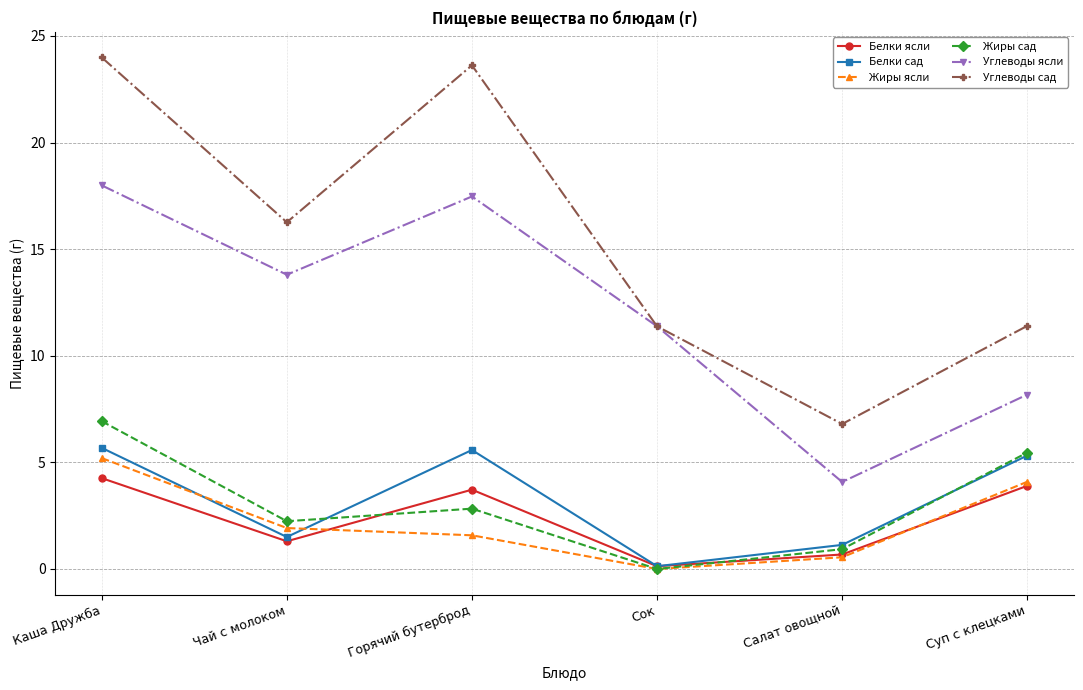

What is the label of the 5th point from the right?

Чай с молоком